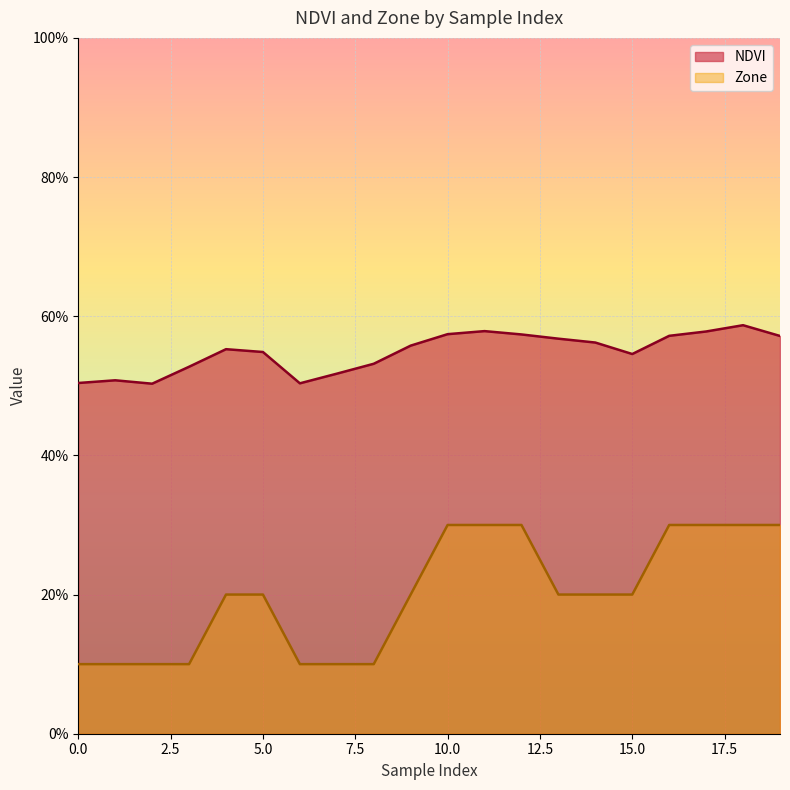

Reading left to right, extract all data points from this chart.

NDVI: 0=0.5	1=0.5	2=0.5	3=0.5	4=0.6	5=0.5	6=0.5	7=0.5	8=0.5	9=0.6	10=0.6	11=0.6	12=0.6	13=0.6	14=0.6	15=0.5	16=0.6	17=0.6	18=0.6	19=0.6
Zone: 0=0.1	1=0.1	2=0.1	3=0.1	4=0.2	5=0.2	6=0.1	7=0.1	8=0.1	9=0.2	10=0.3	11=0.3	12=0.3	13=0.2	14=0.2	15=0.2	16=0.3	17=0.3	18=0.3	19=0.3